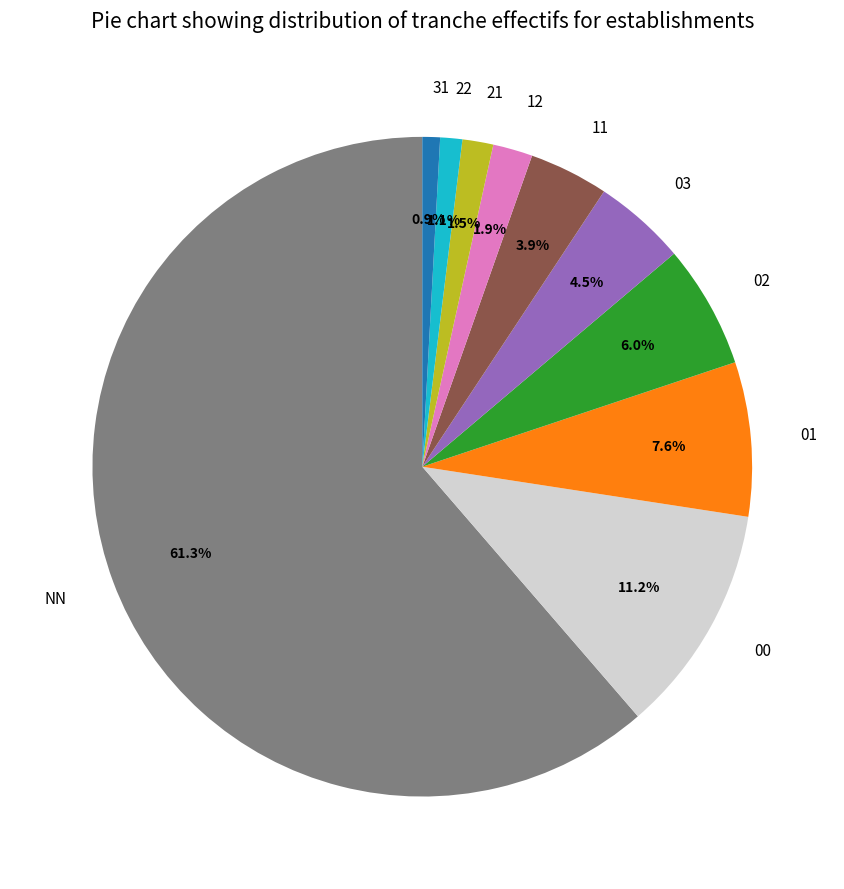

What percentage is NOT represented by 22?

98.9%